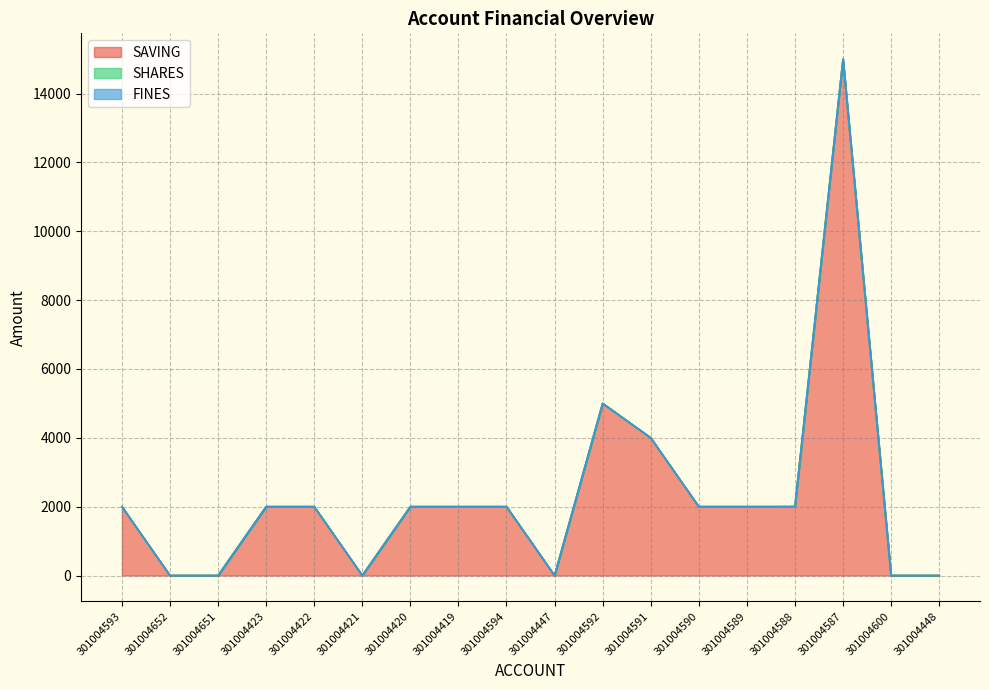

What are all the series names shown in the legend?

SAVING, SHARES, FINES